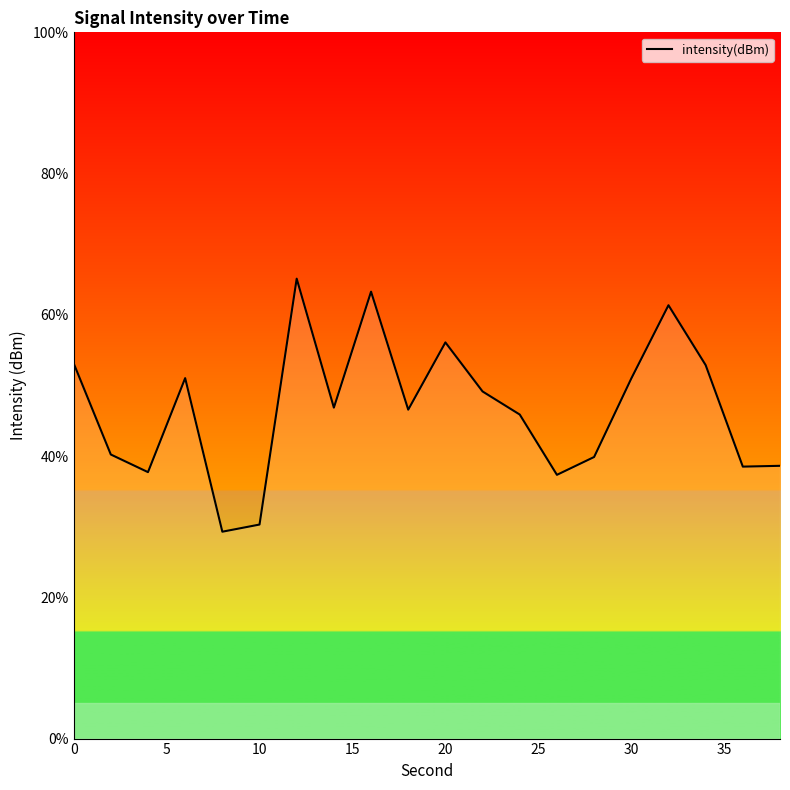

What is the difference between the maximum and minimum values?

35.8